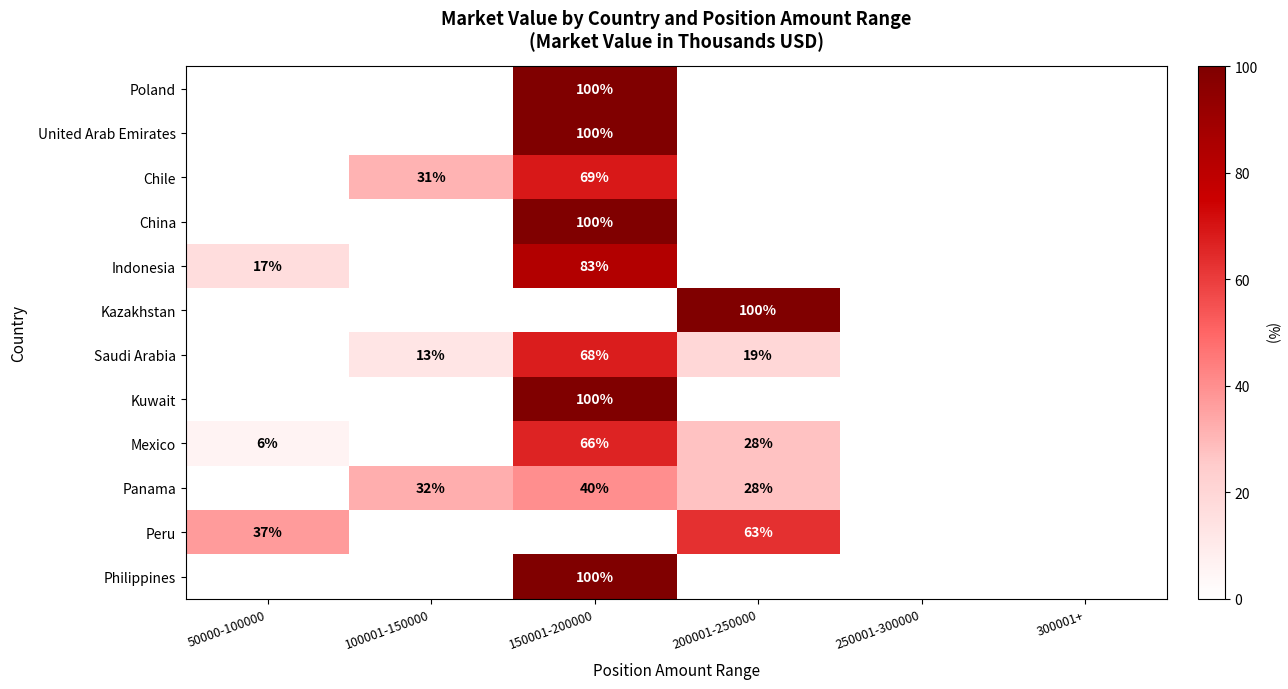

True or false: Panama has a value of 27 at 150001-200000.

False